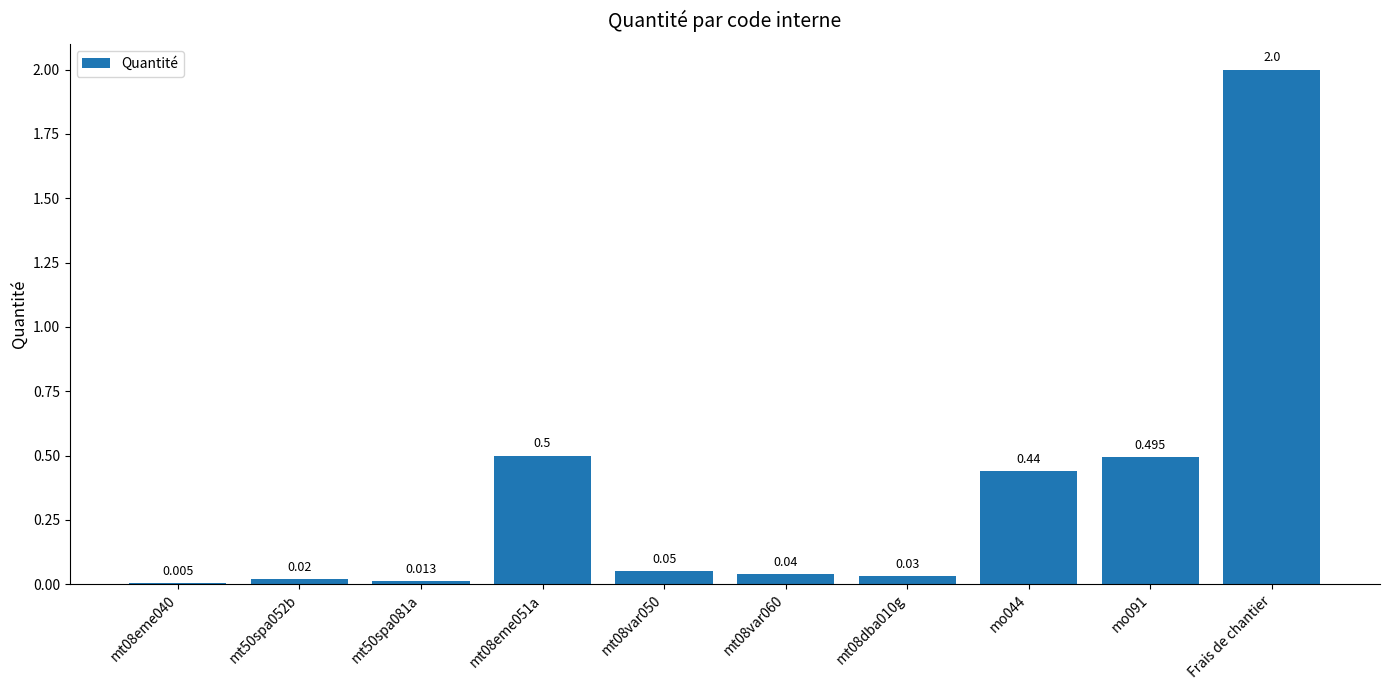

What is the sum of all values?

3.6